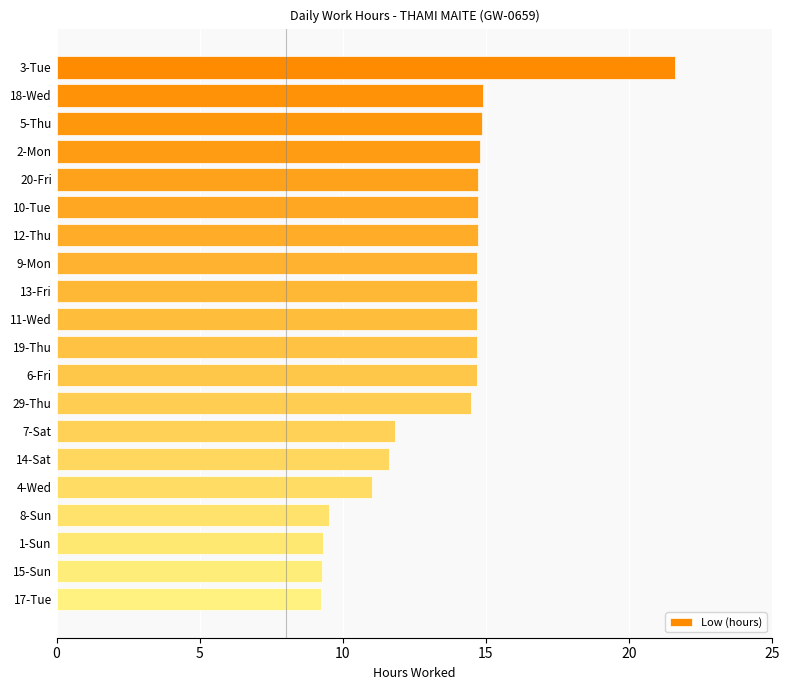

What is the ratio of the value at 6-Fri to the value at 10-Tue?

1.0